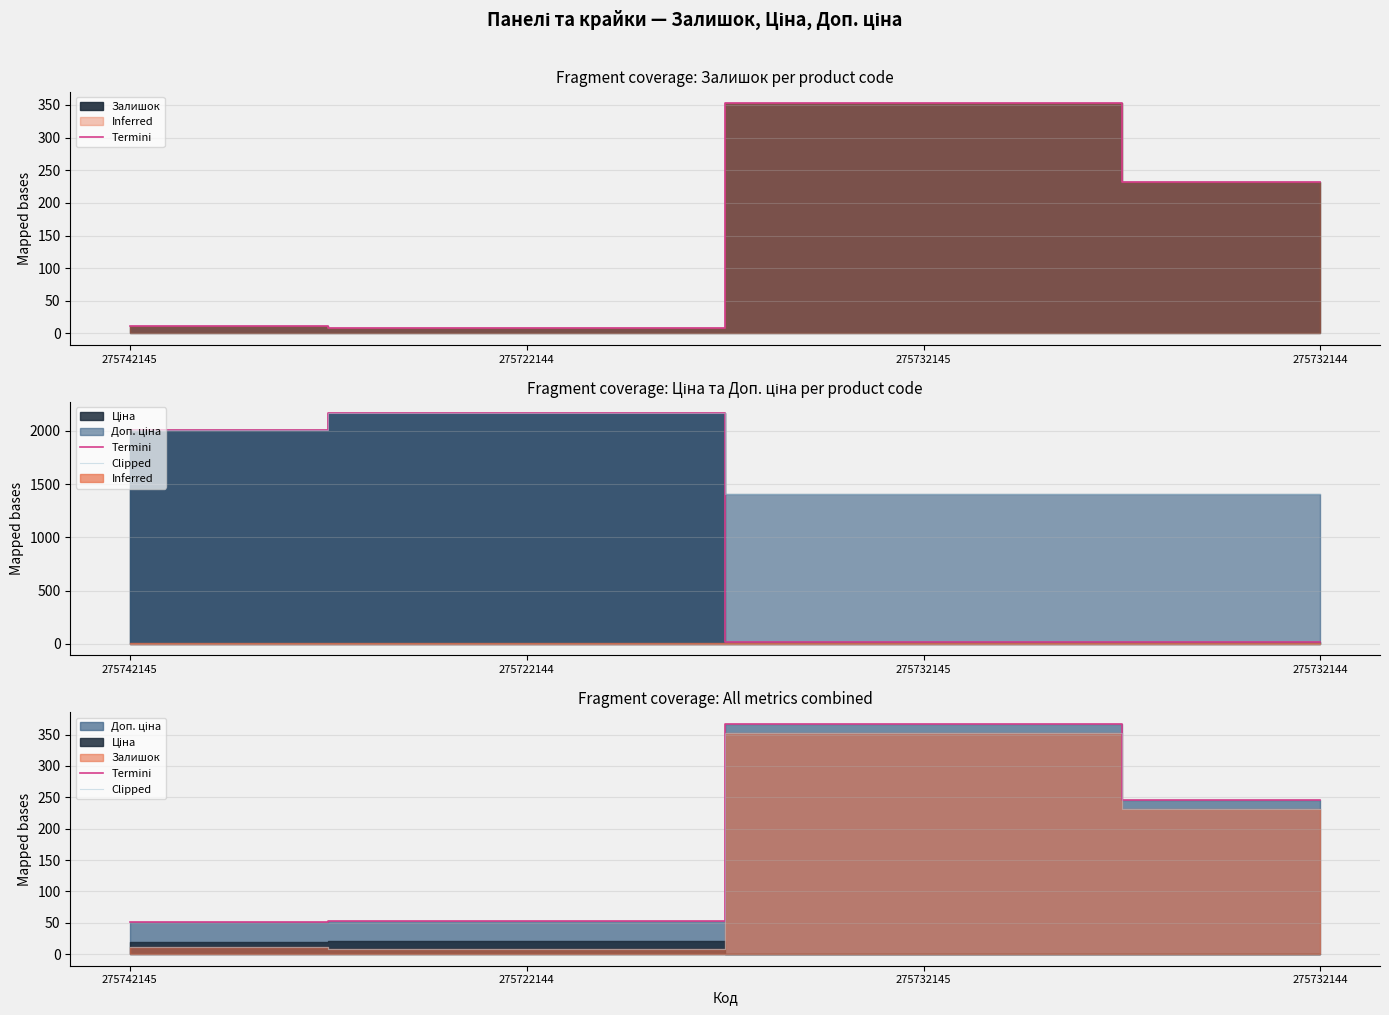

True or false: Clipped and Termini intersect in this chart.

False